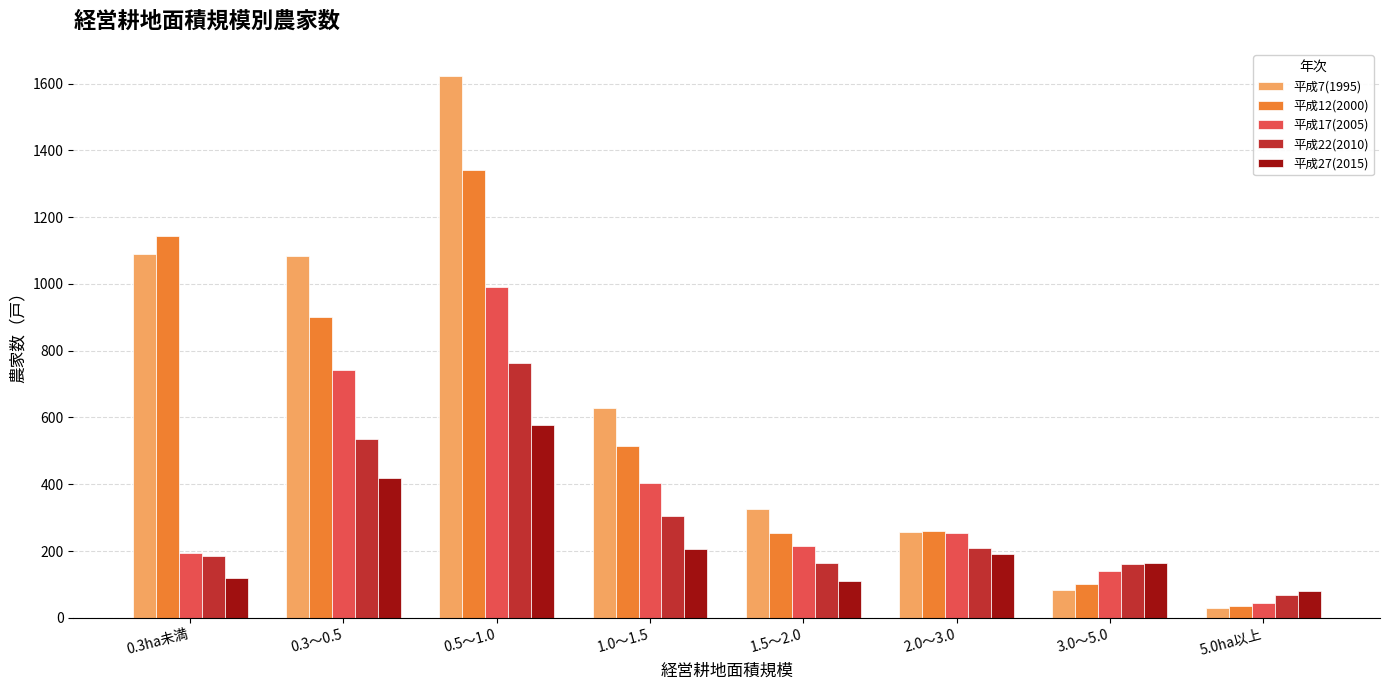

Between 0.3～0.5 and 1.5～2.0, which series saw the biggest shift?

平成7(1995)